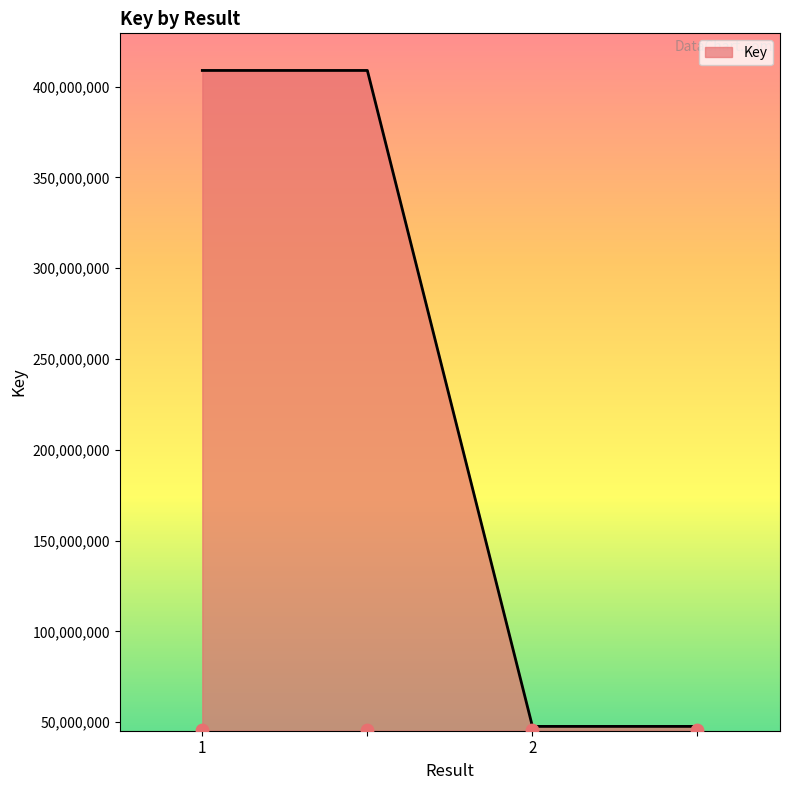

Between 2 and , which is larger?

2